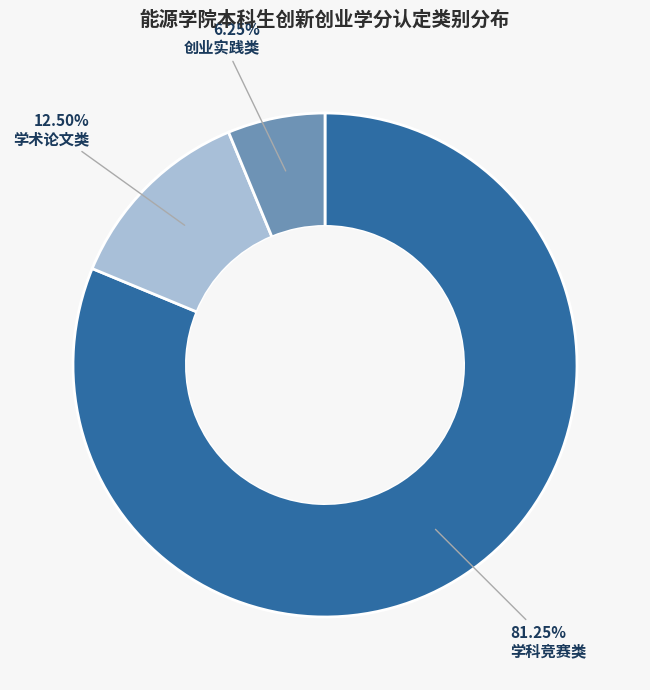

Count the number of slices in the pie.

3